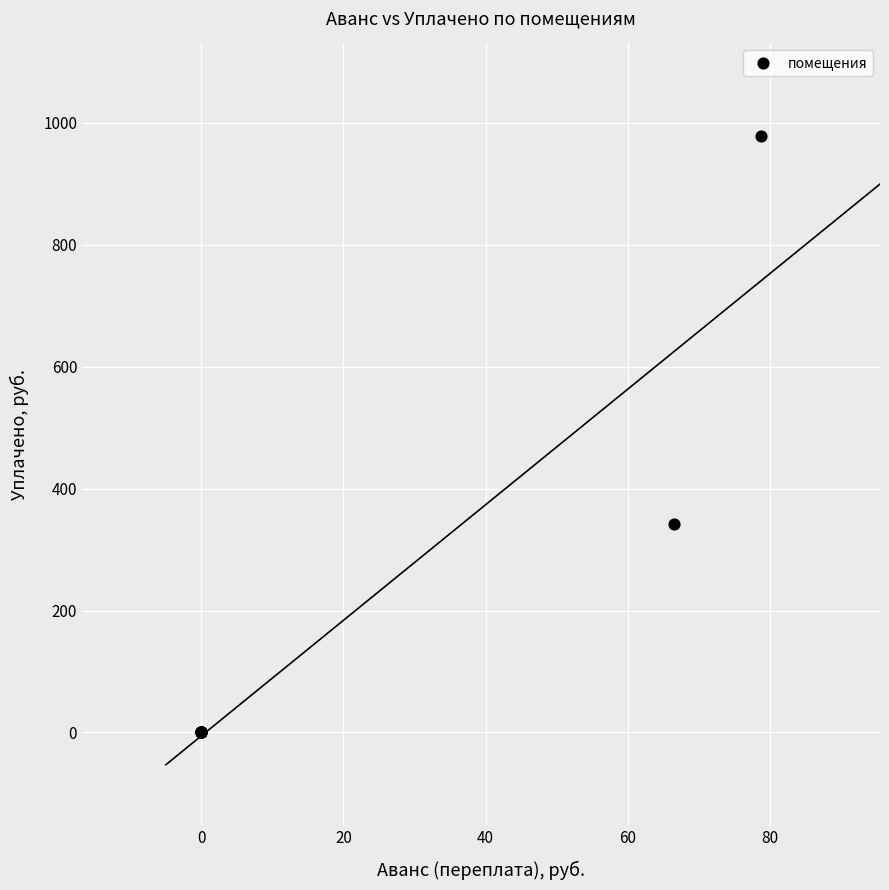

What Y value in the scatter plot is closest to 489?

342.4